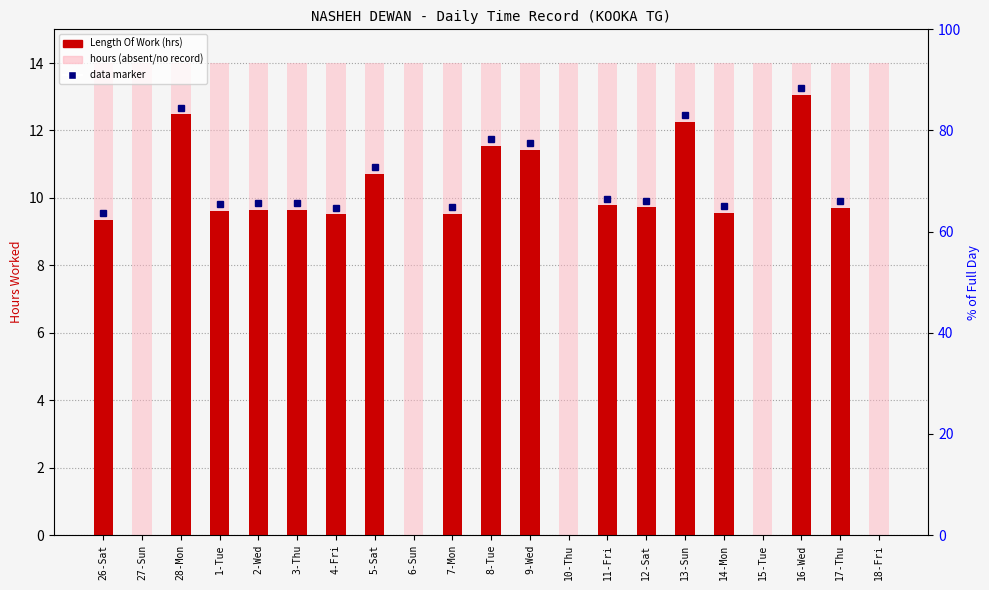

What is the average value of the Length Of Work series?

8.0